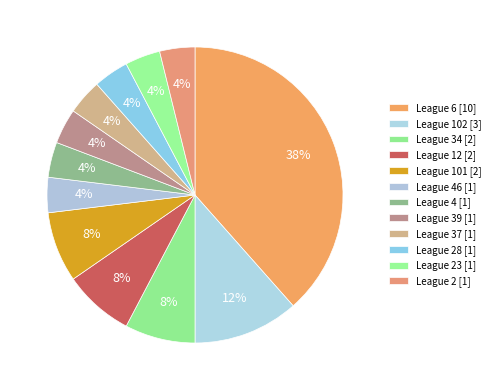

Count the number of slices in the pie.

12